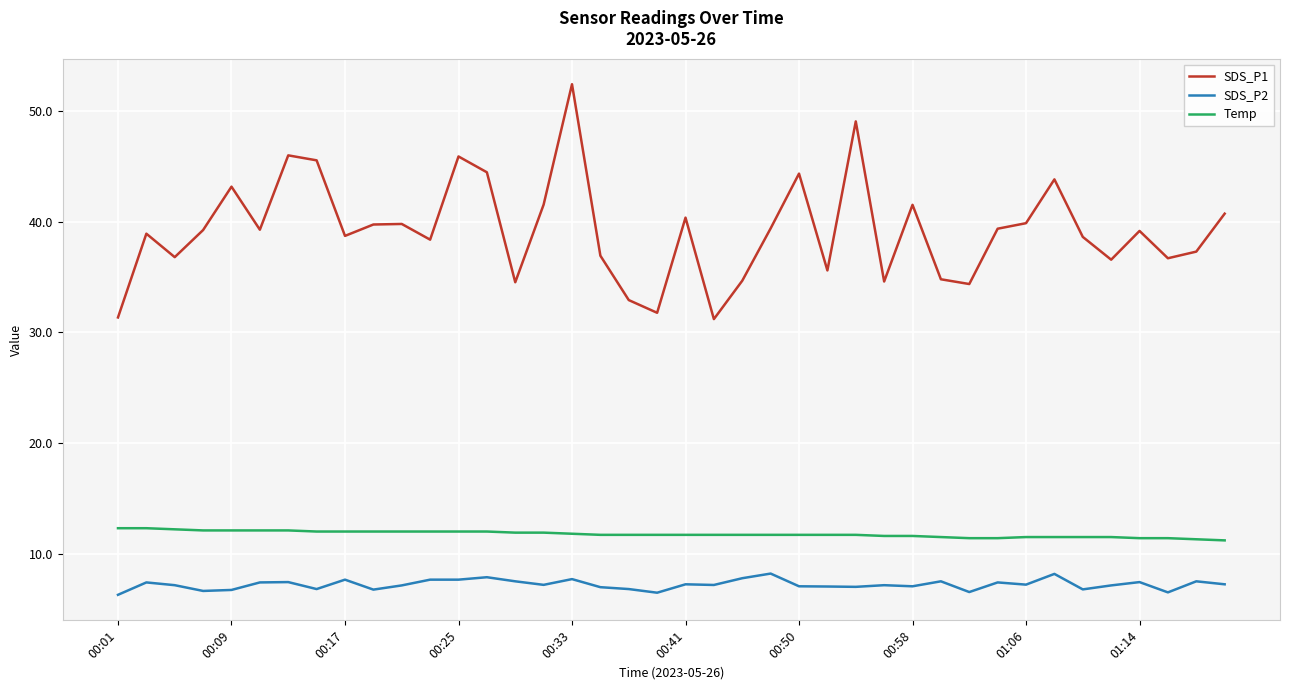

Which series has the widest spread of values?

SDS_P1